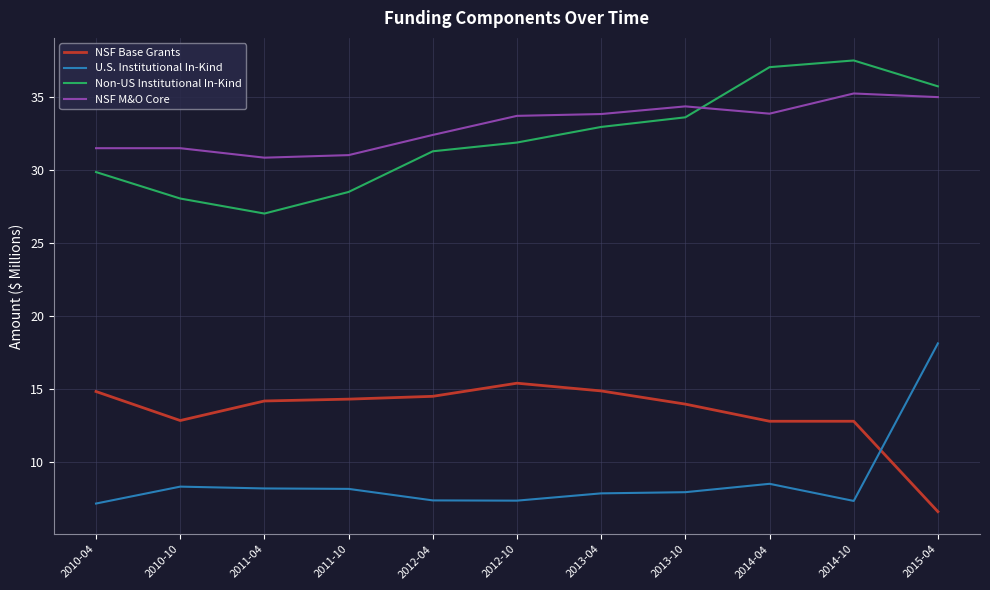

What is the difference between the NSF Base Grants values at 2010-10 and 2013-04?

2.0